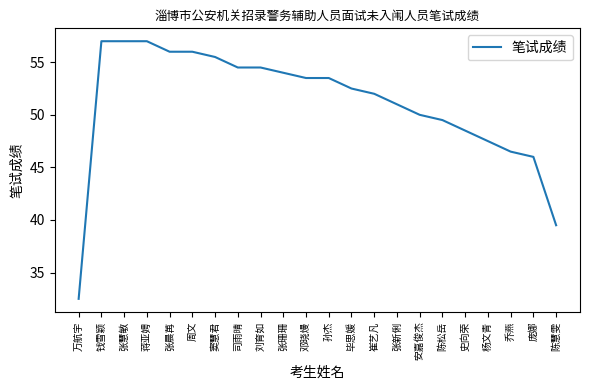

What is the difference between the values at 万航宇 and 安嘉俊杰?

17.5